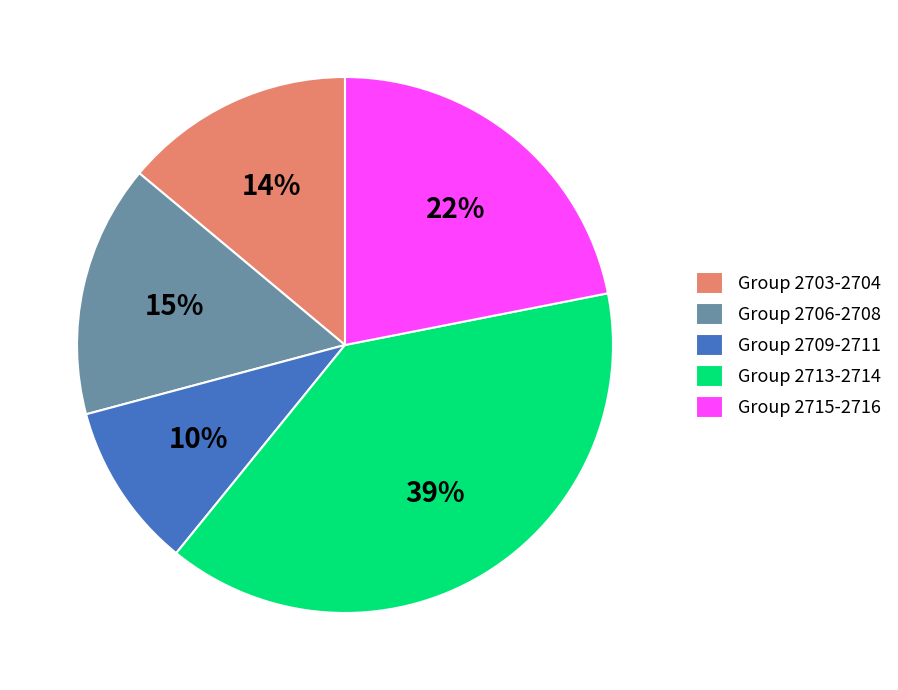

How many slices are in this pie chart?

5